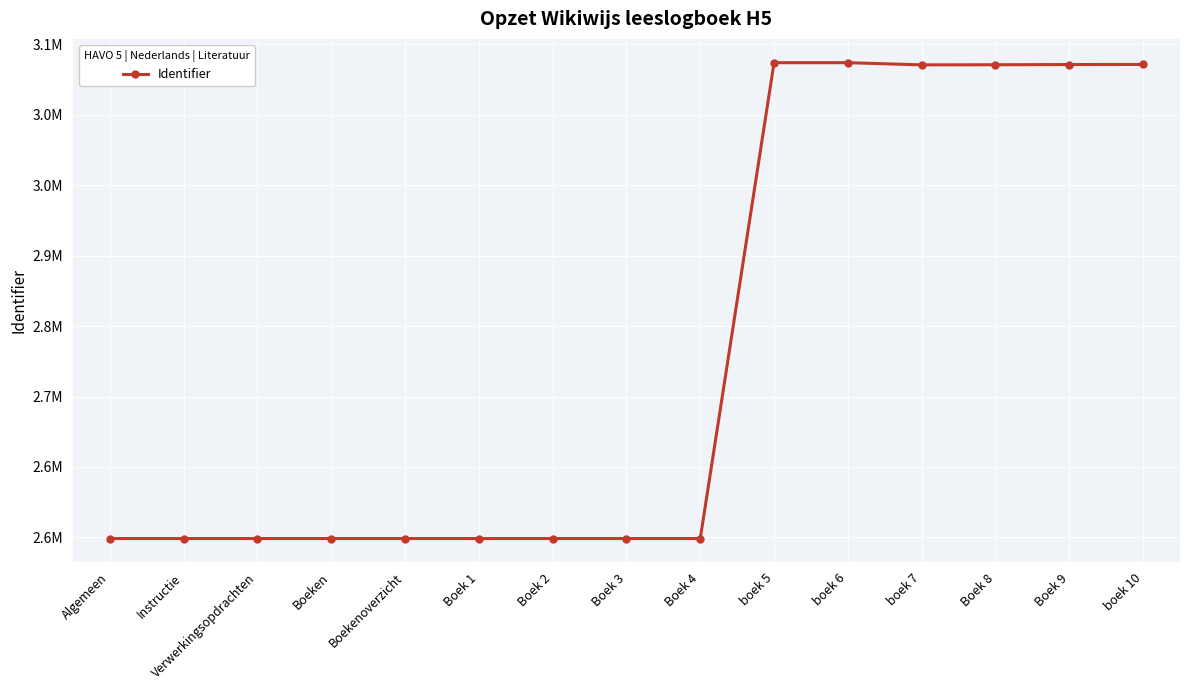

Does the chart have visible grid lines?

Yes